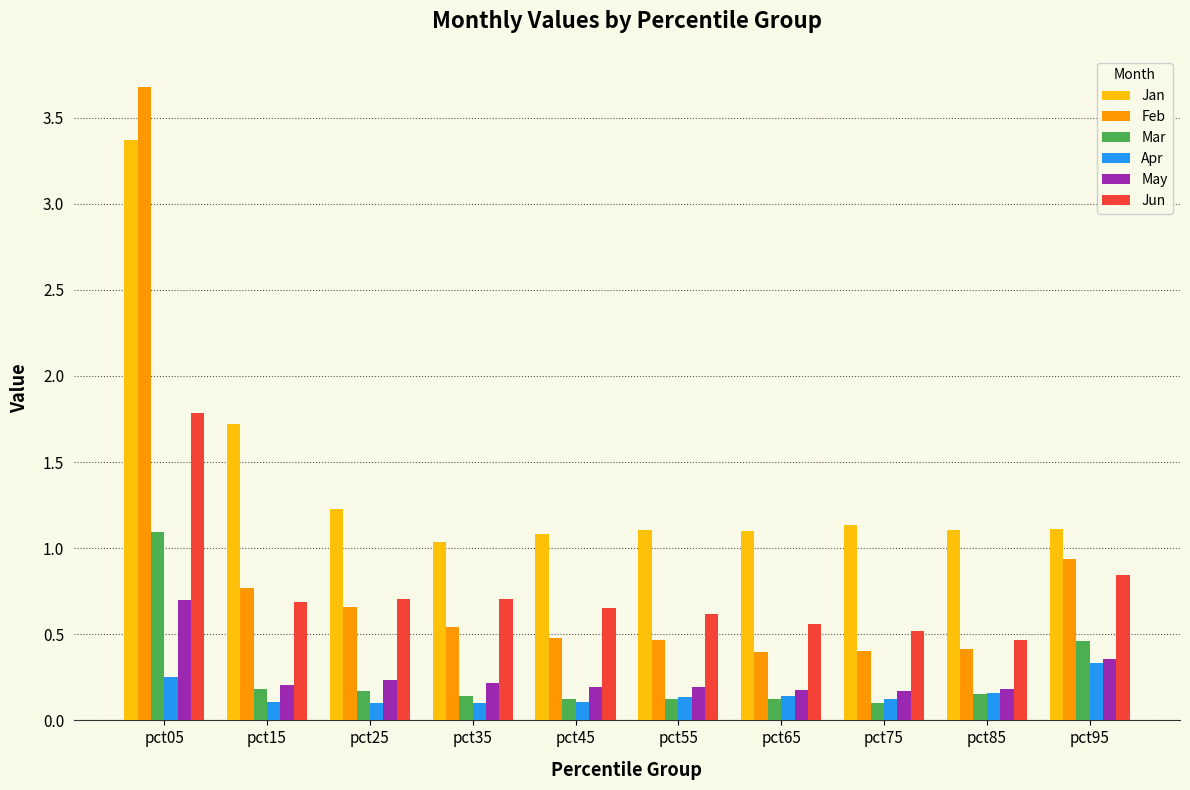

Where is Feb nearest to the value 2?

pct95